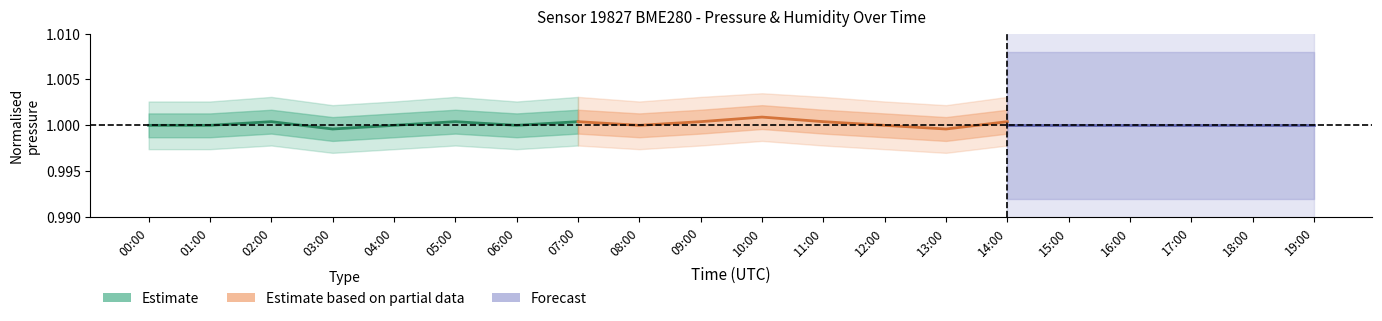

Does the chart have visible grid lines?

No